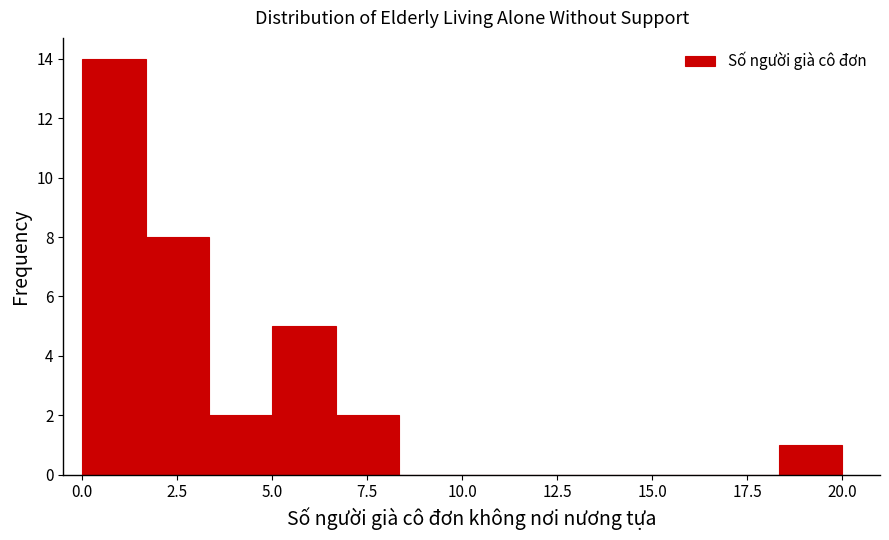

Around what value on the x-axis is the tallest bar? Give the approximate position of its centre, as read against the axis.

1.0